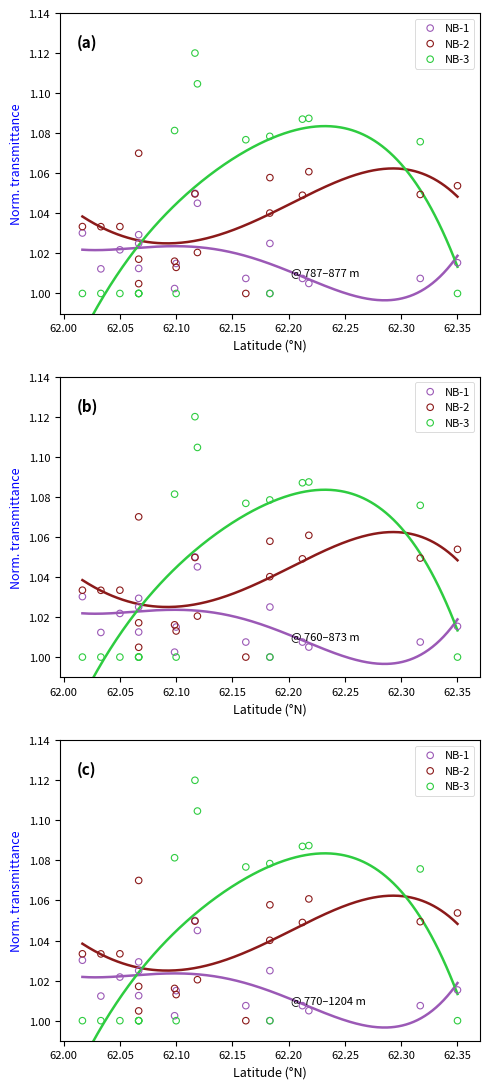

Is the value of NB-1 at 62.40 greater than the value of NB-3 at 62.10?

Yes